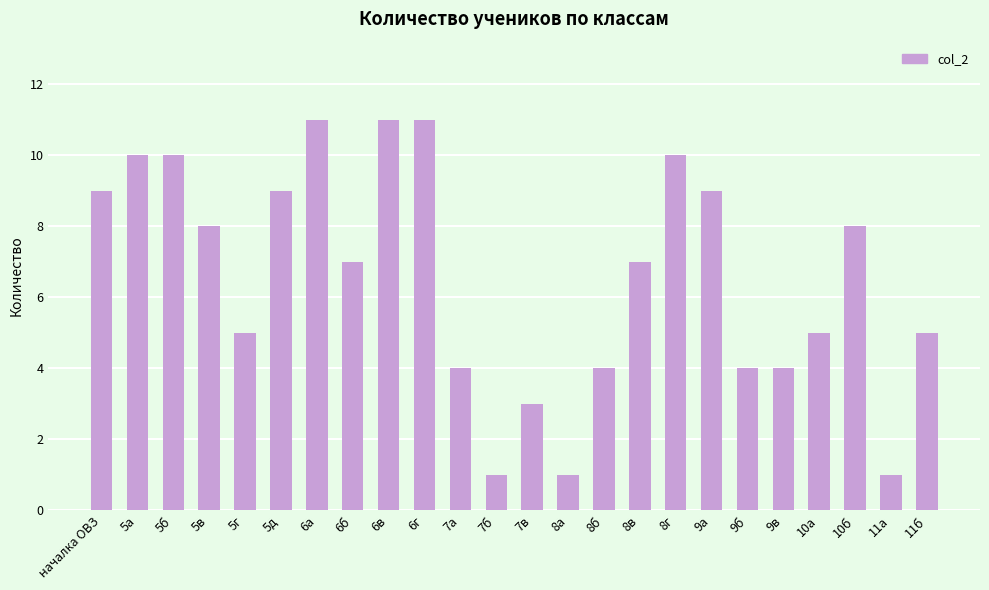

True or false: the data shows 7 at 8в.

True